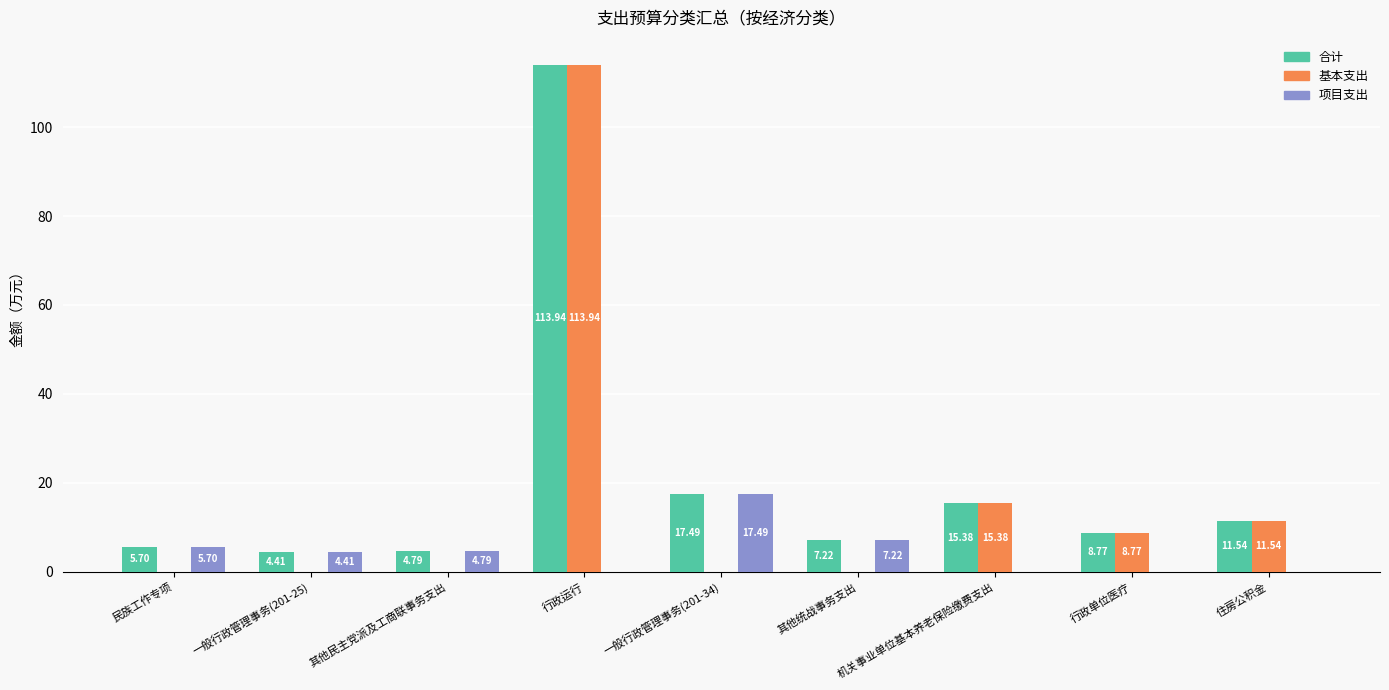

At which label does 项目支出 first exceed 4?

民族工作专项